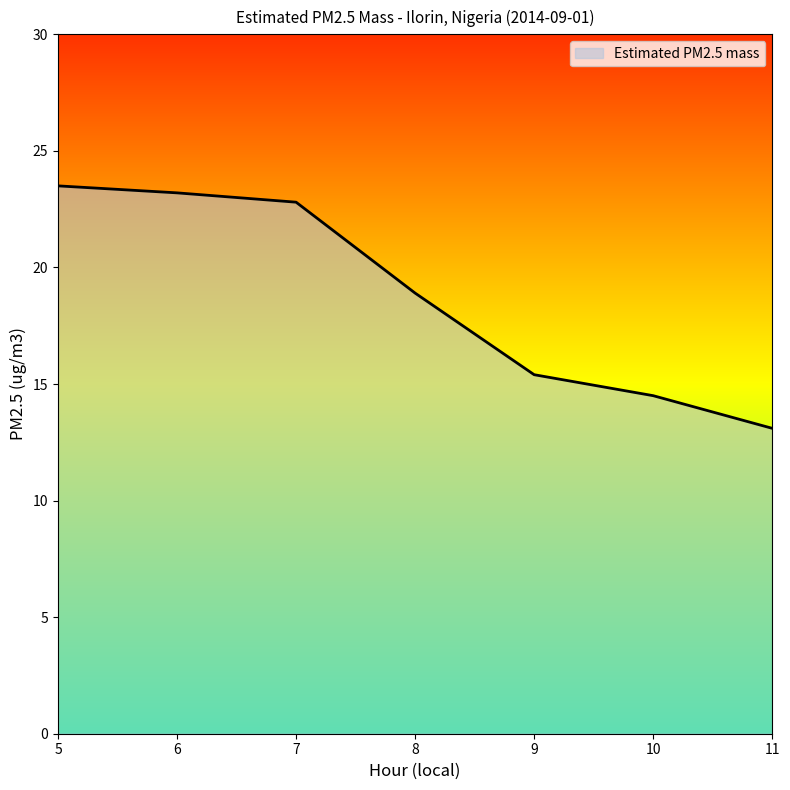

How many lines are shown in the chart?

1